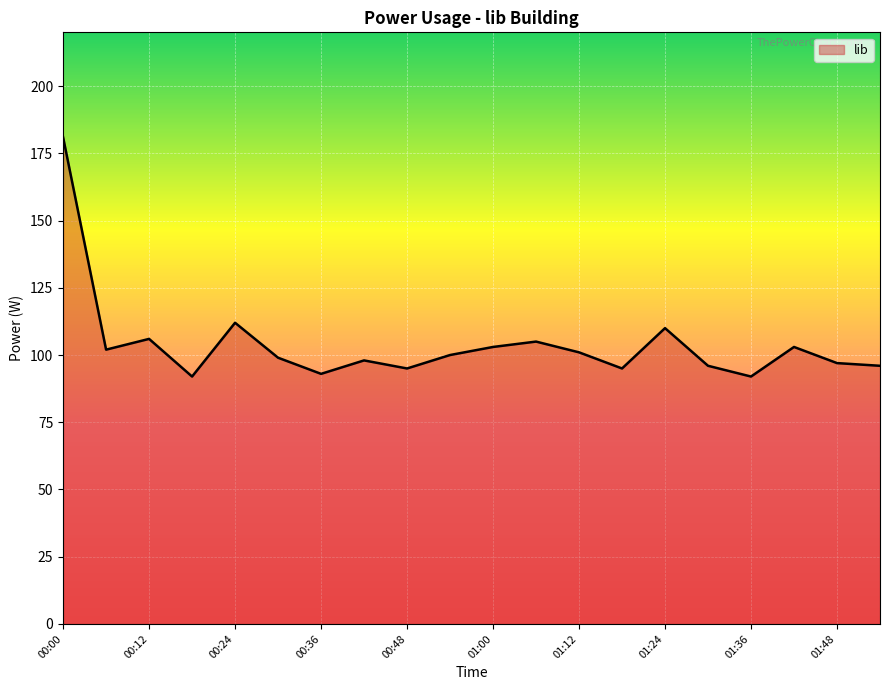

What is the difference between the values at 01:06 and 00:36?

12